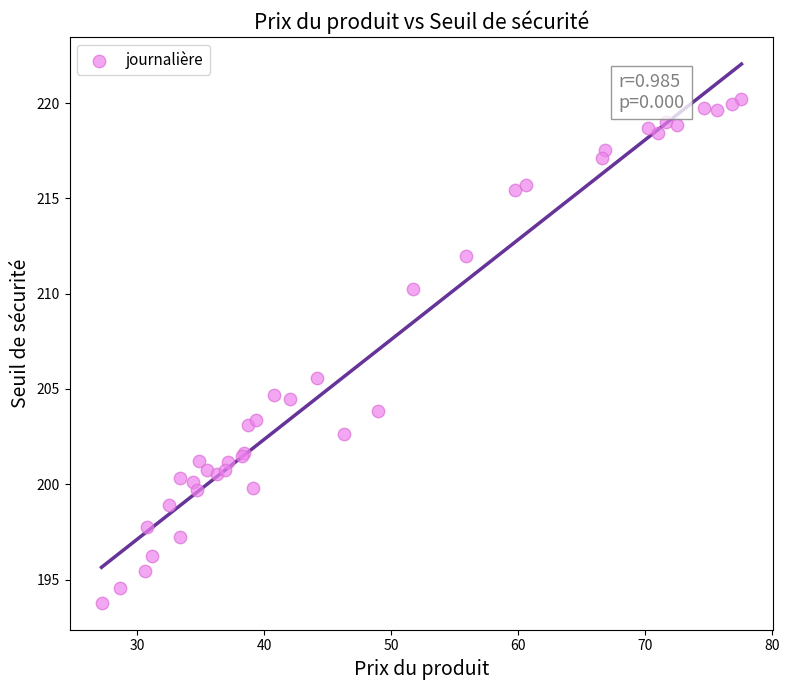

What Y value in the scatter plot is closest to 207?

205.6